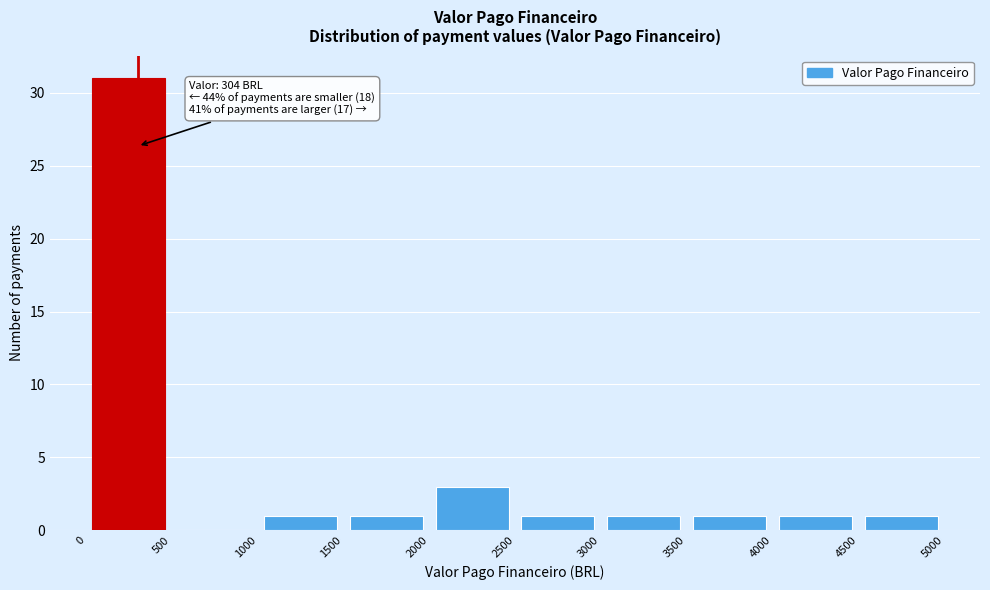

Over which range of the x-axis is the bar tallest?

0 to 500